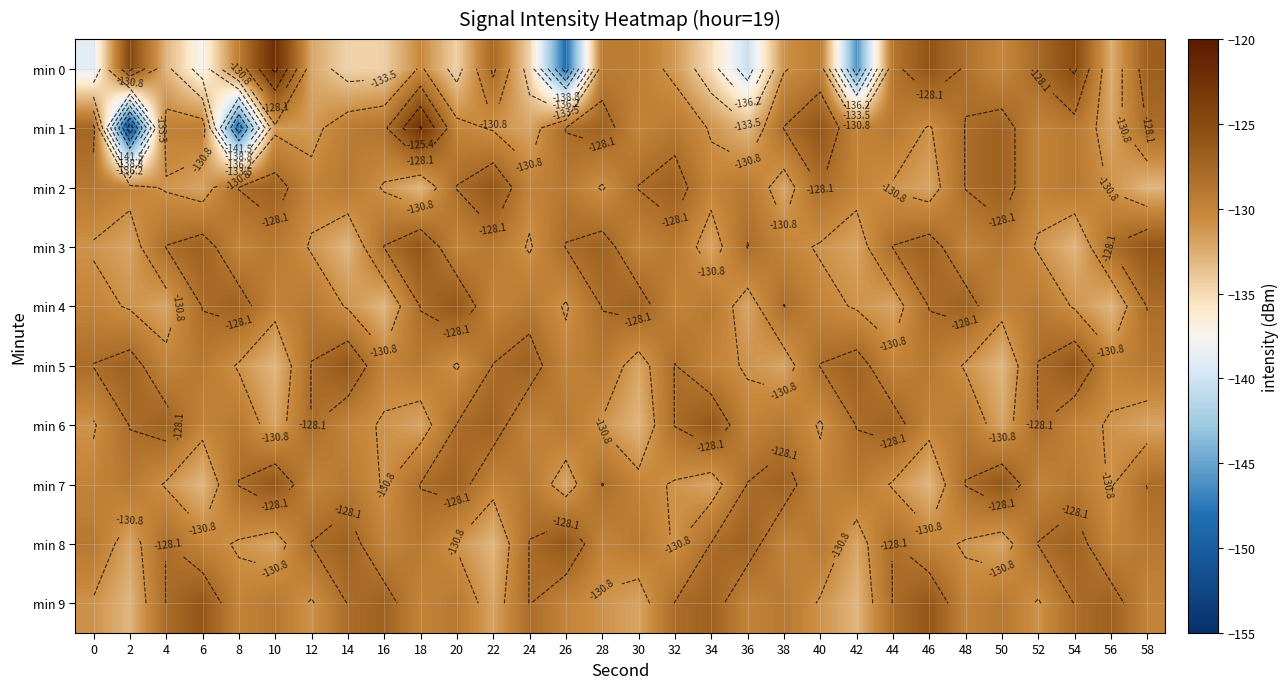

What is the average value of the min 4 series?

-129.6